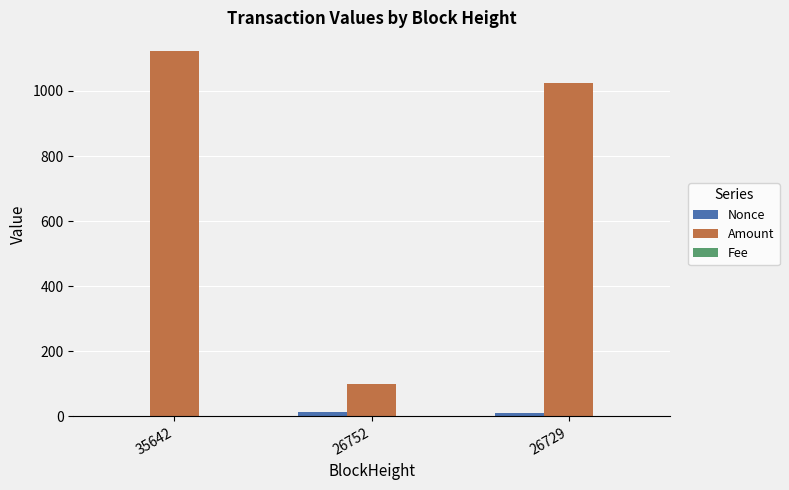

Is it true that Nonce equals 10.0 at 26729?

True